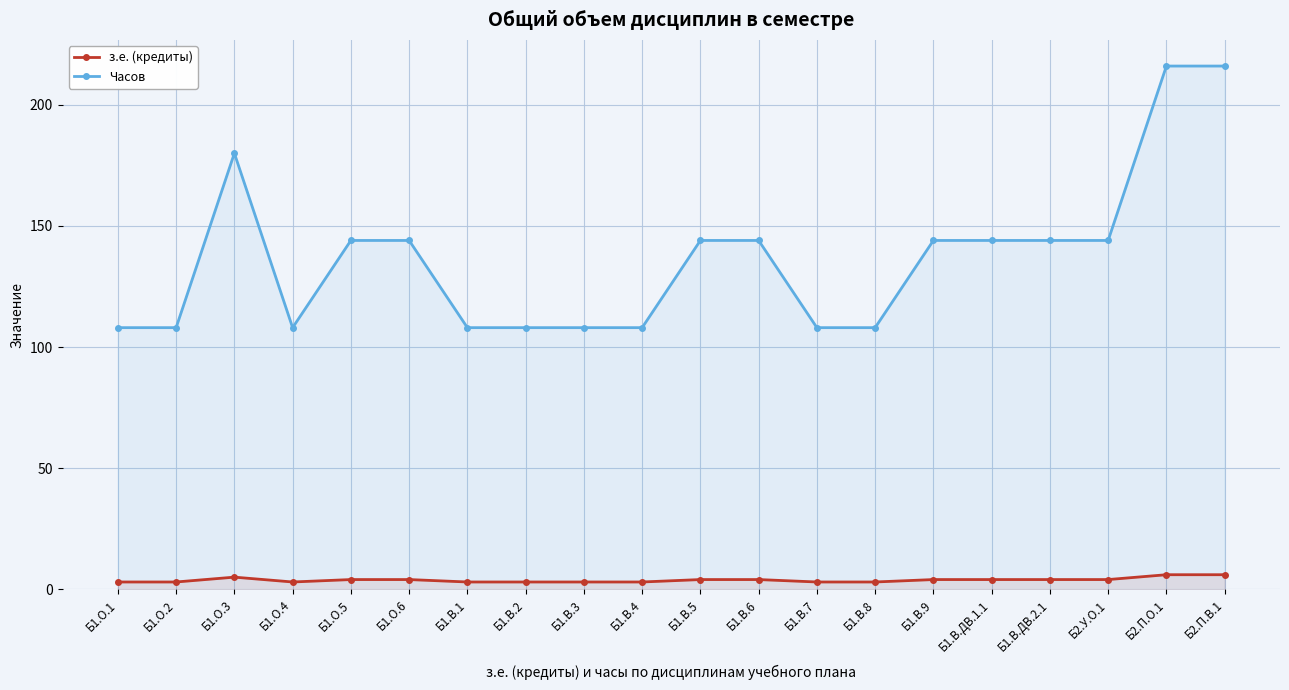

Is the value of Часов at Б1.В.1 greater than the value of з.е. (кредиты) at Б2.П.В.1?

Yes